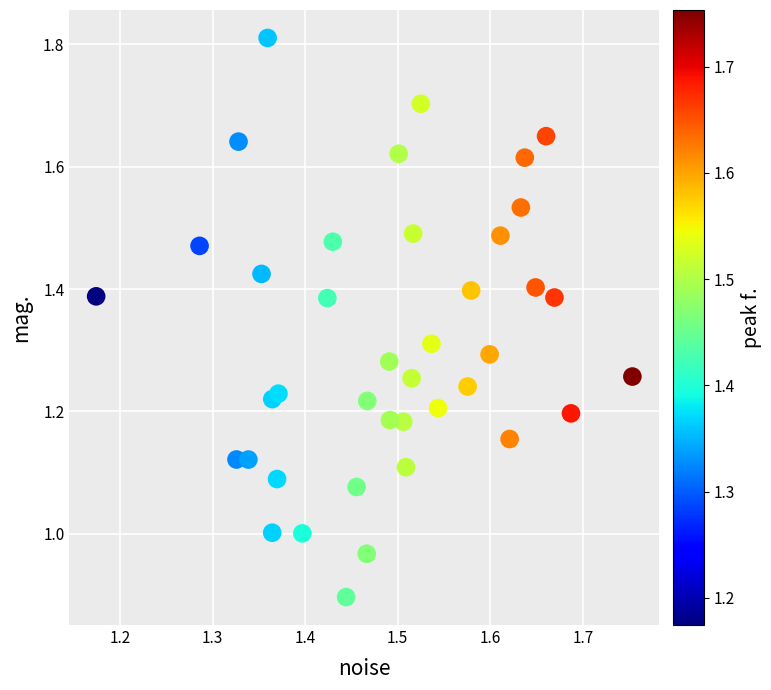

What is the range of Y values (max minus min)?

0.9